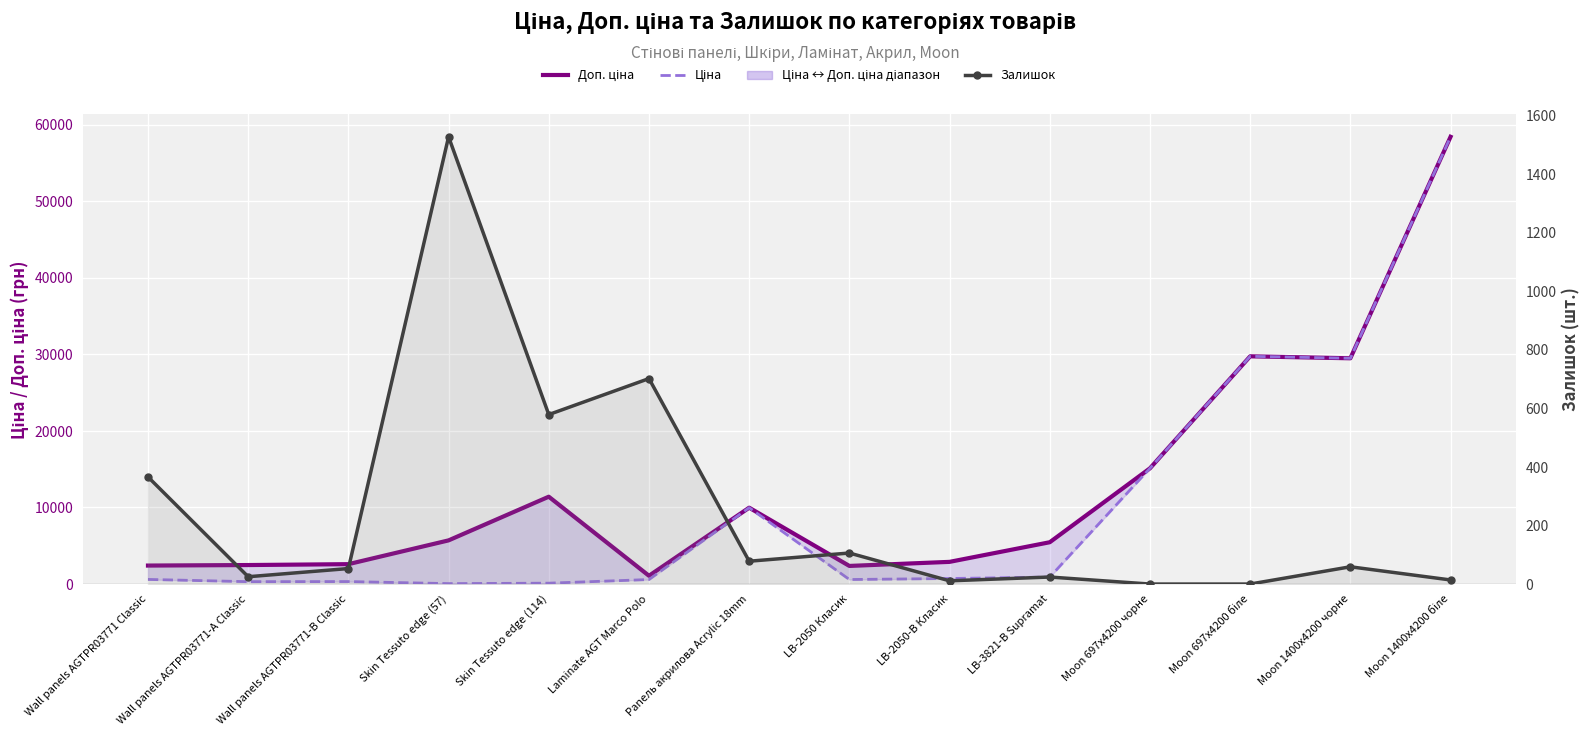

Rank the series by their average value, from highest to lowest.

Доп. ціна, Ціна, Залишок